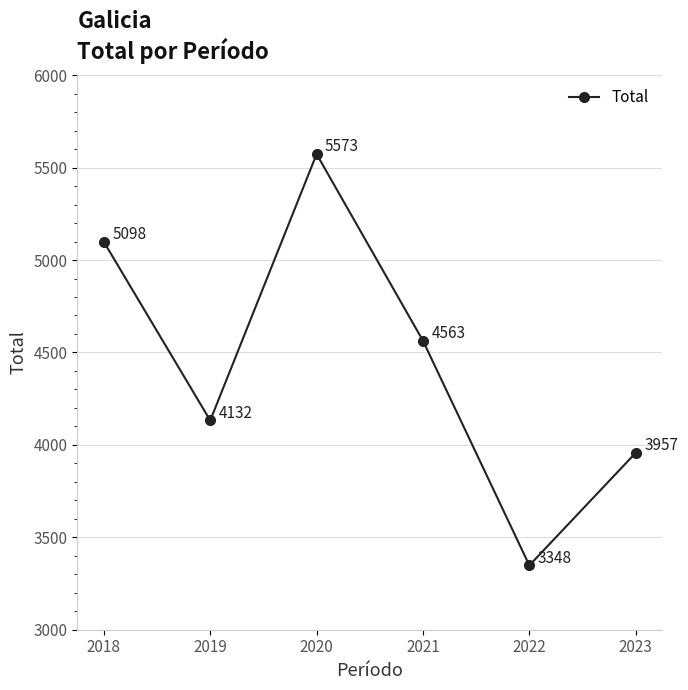

Rank the categories by value from highest to lowest.

2020, 2018, 2021, 2019, 2023, 2022